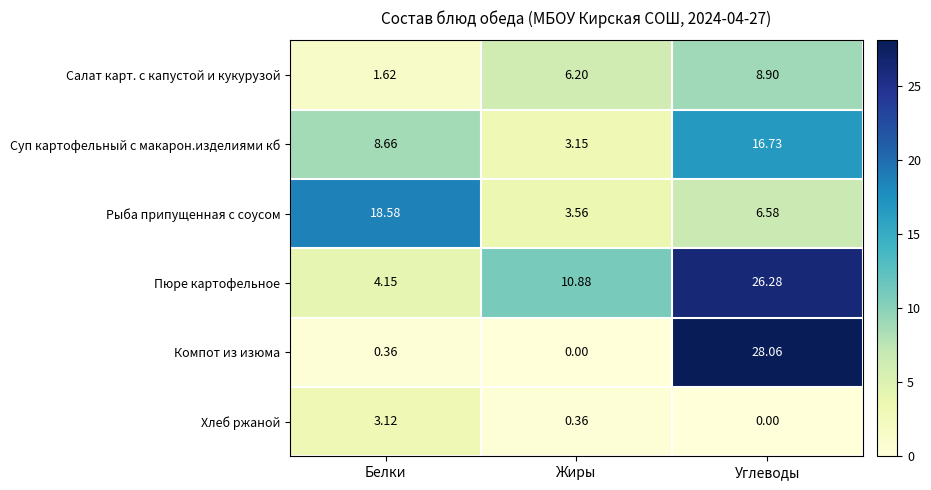

At which label does Рыба припущенная с соусом first exceed 6?

Белки